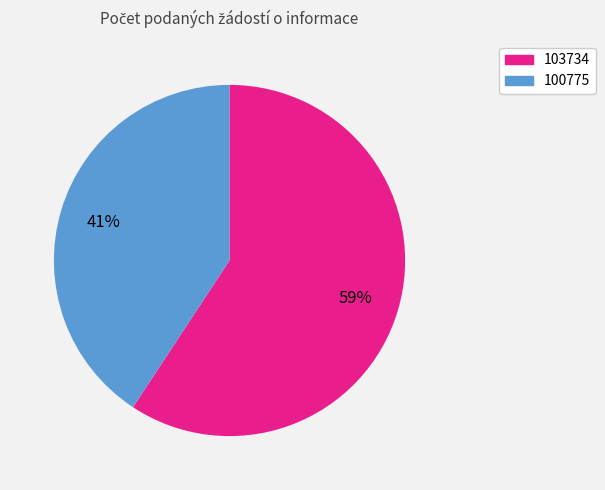

To the nearest percent, what percentage of the pie is 103734?

59%